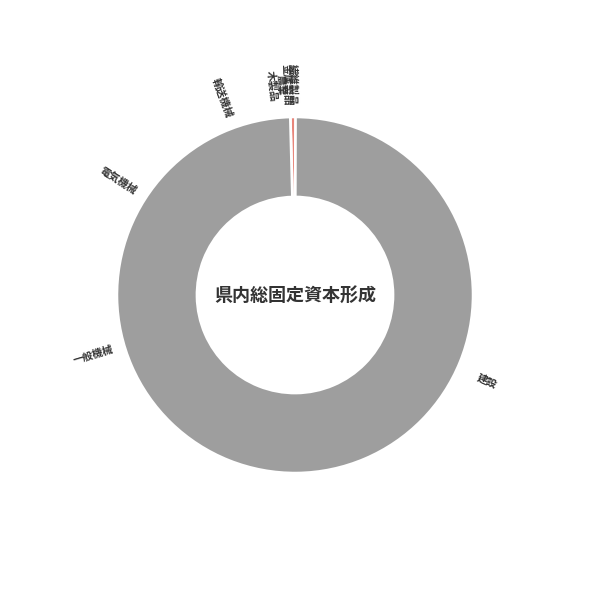

What is the largest slice in the pie chart?

木製品